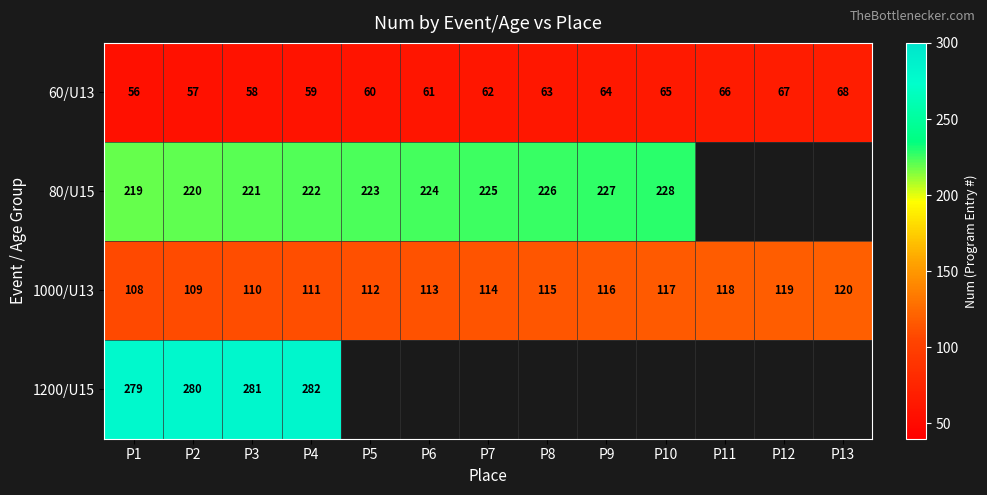

How many categories are shown in the chart?

13